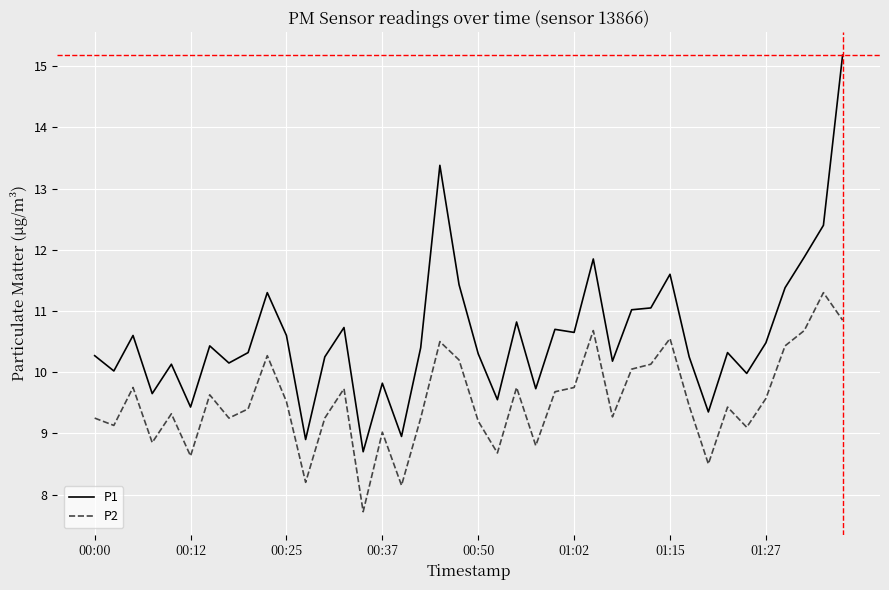

What is the difference between the maximum and minimum values in the P2 series?

3.6